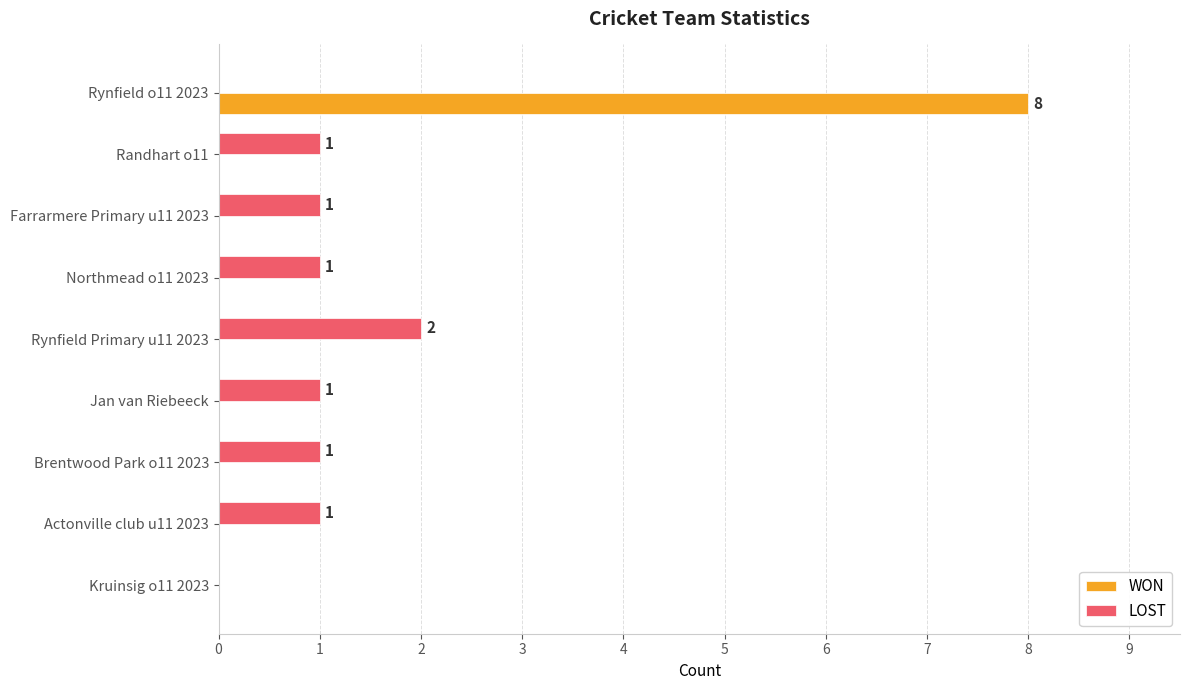

Which series changed the most between Rynfield o11 2023 and Farrarmere Primary u11 2023?

WON